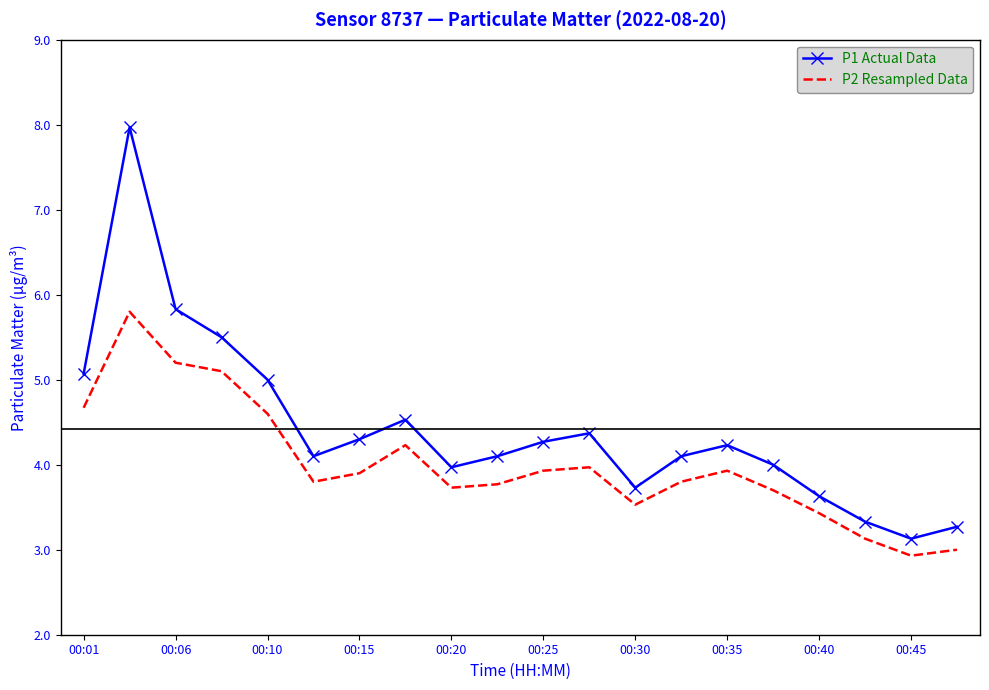

Which series has the largest range (max minus min)?

P1 Actual Data